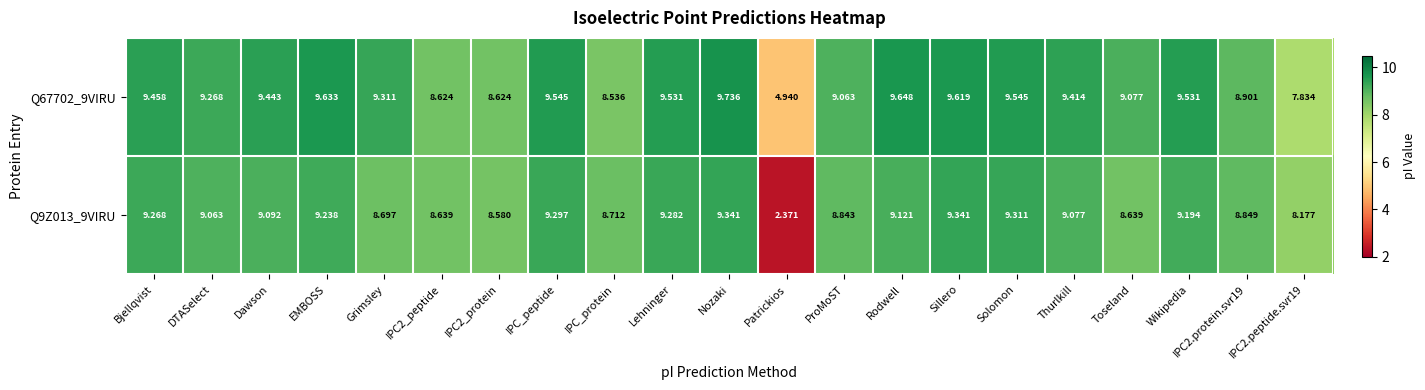

At which label does Q67702_9VIRU reach its peak?

Nozaki